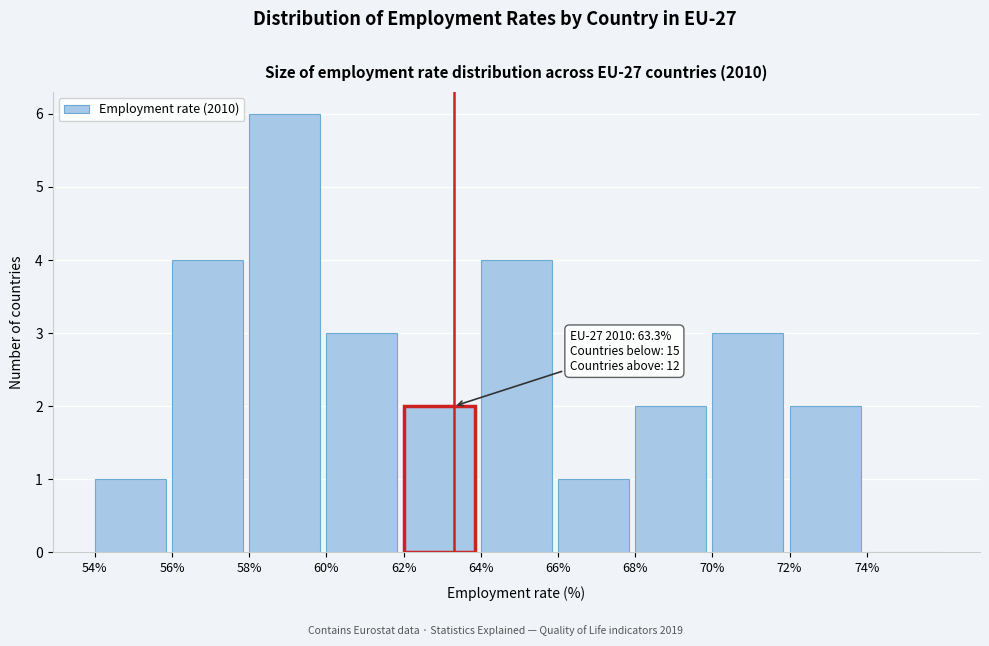

Over which range of the x-axis is the bar tallest?

58 to 60